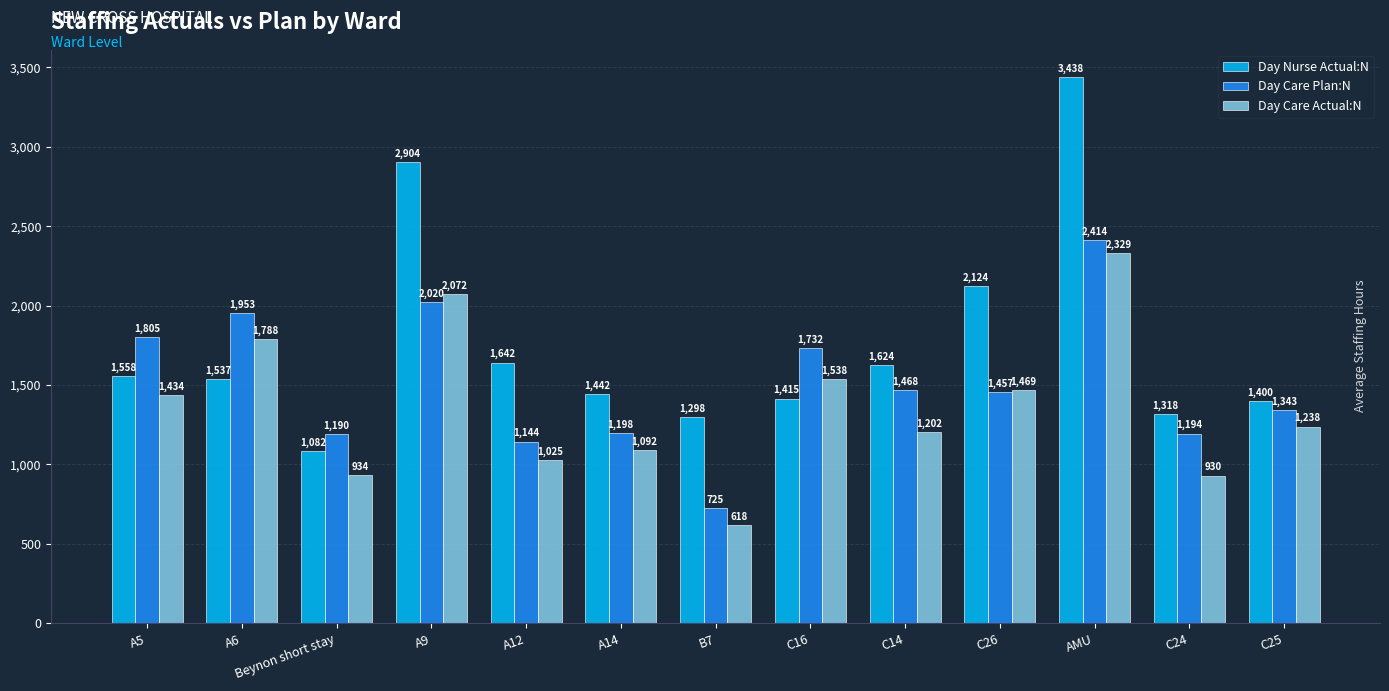

What is the difference between the second highest and second lowest values in the Day Nurse Actual:N series?

1605.8